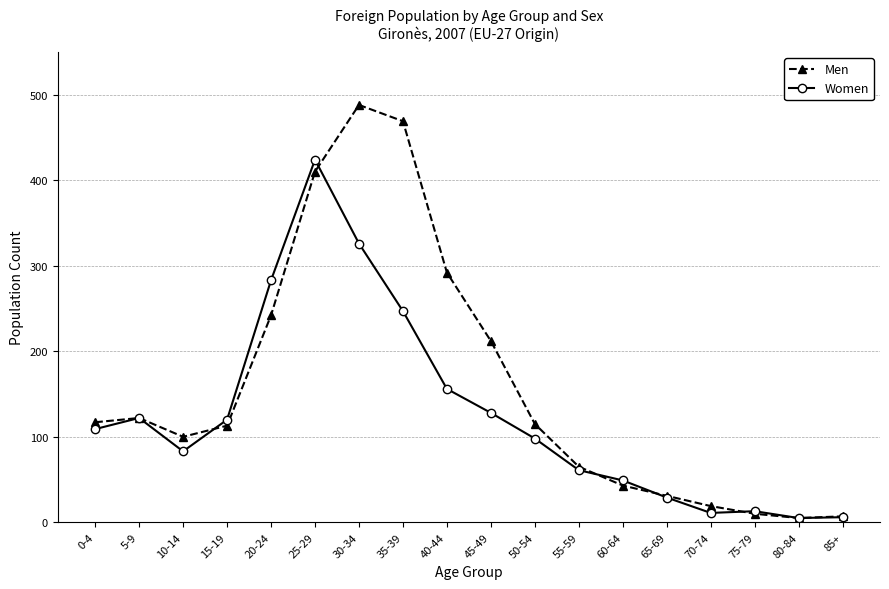

List the series in order of their overall mean, highest first.

Men, Women